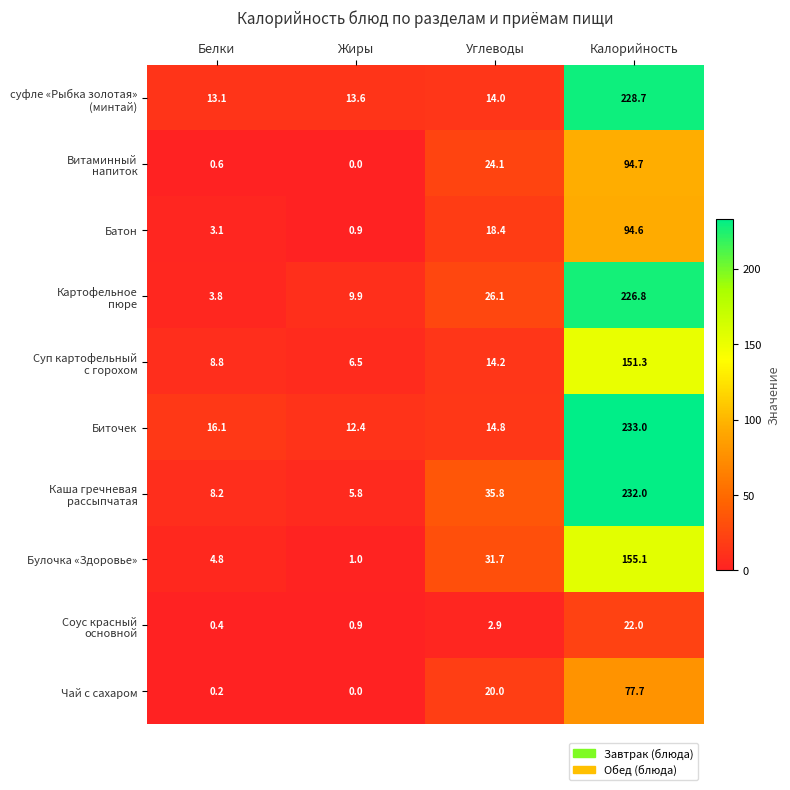

What is the difference between the highest and lowest values at Калорийность?

211.0